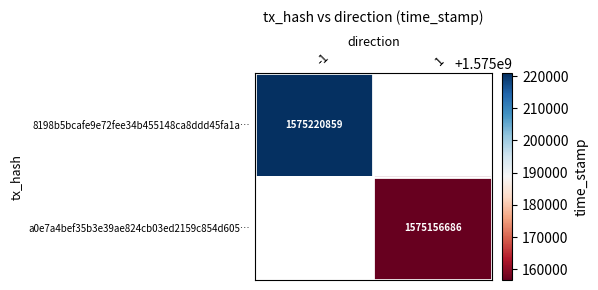

At how many categories does at least one series exceed 1575206543?

1